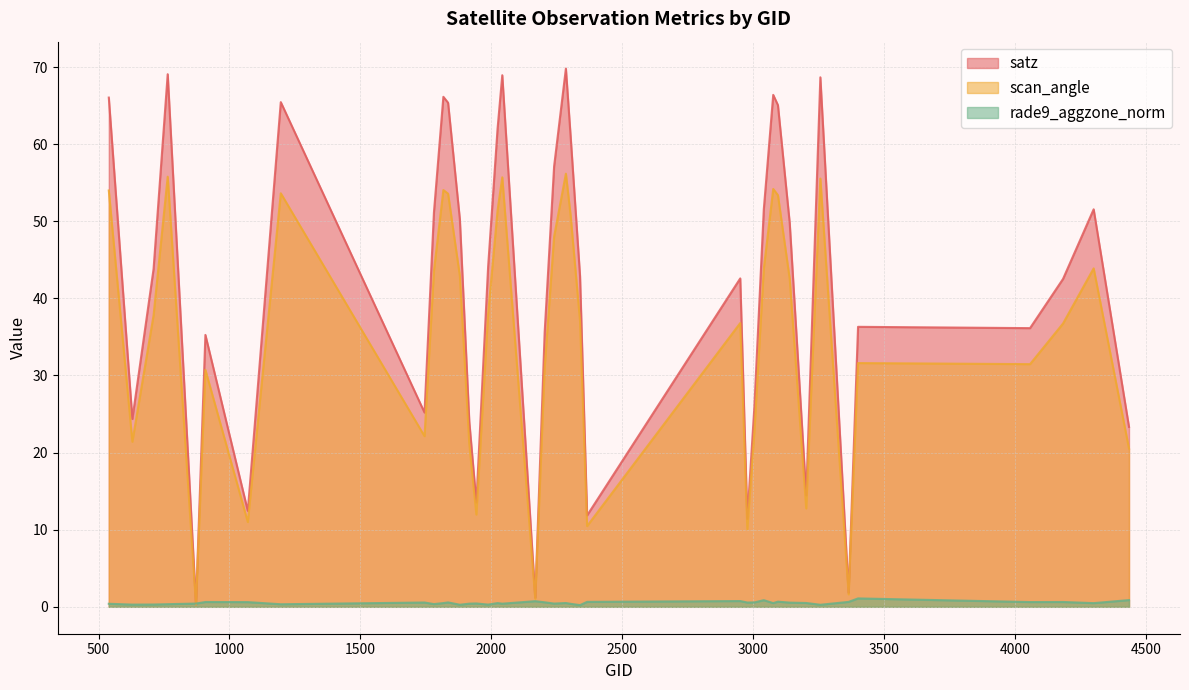

Does the chart have visible grid lines?

Yes